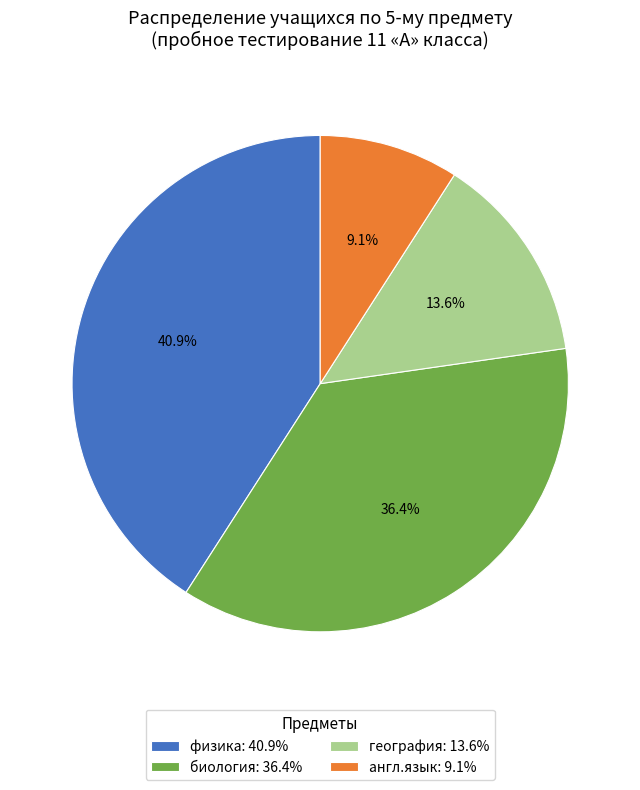

How many segments does this pie chart have?

4